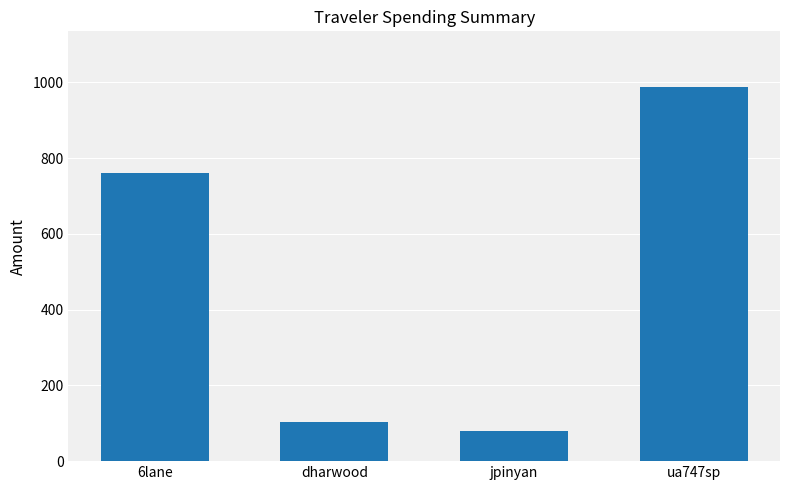

Reading left to right, what are all the values shown in this chart?

6lane=761.1	dharwood=102.8	jpinyan=79.6	ua747sp=986.9